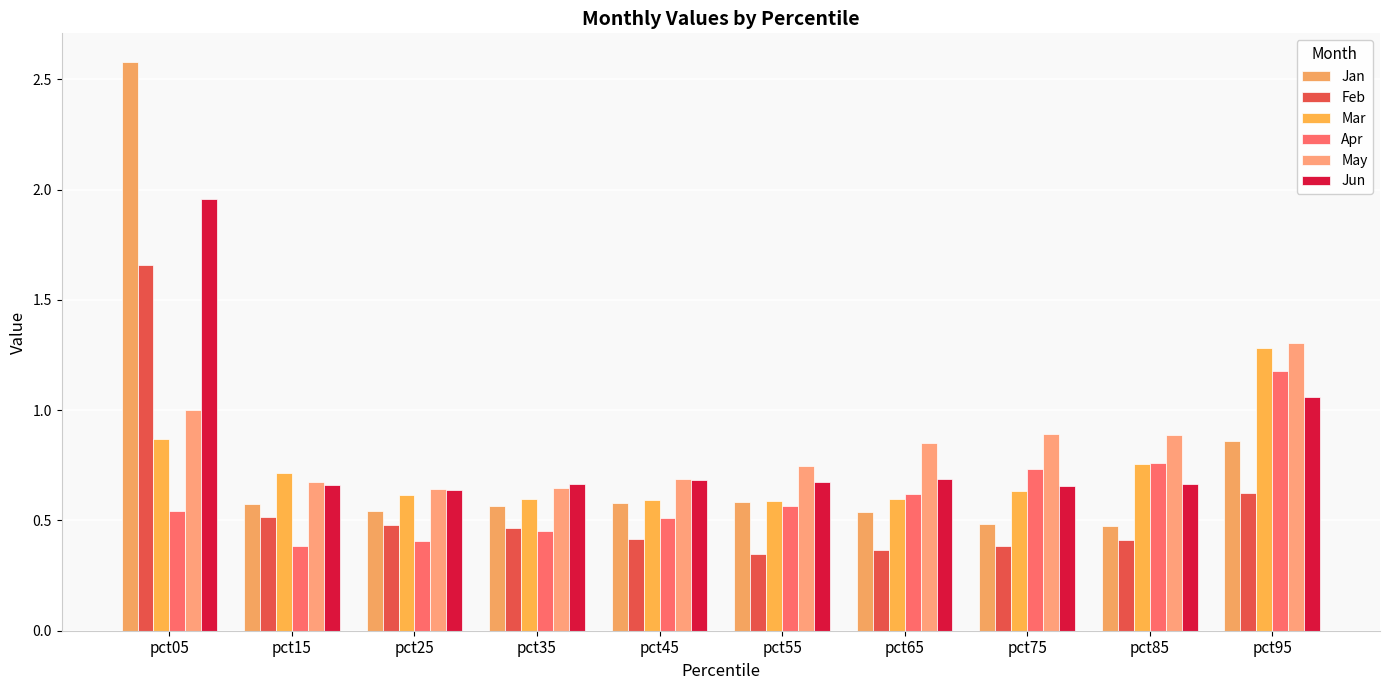

How many bars are there in each group?

6